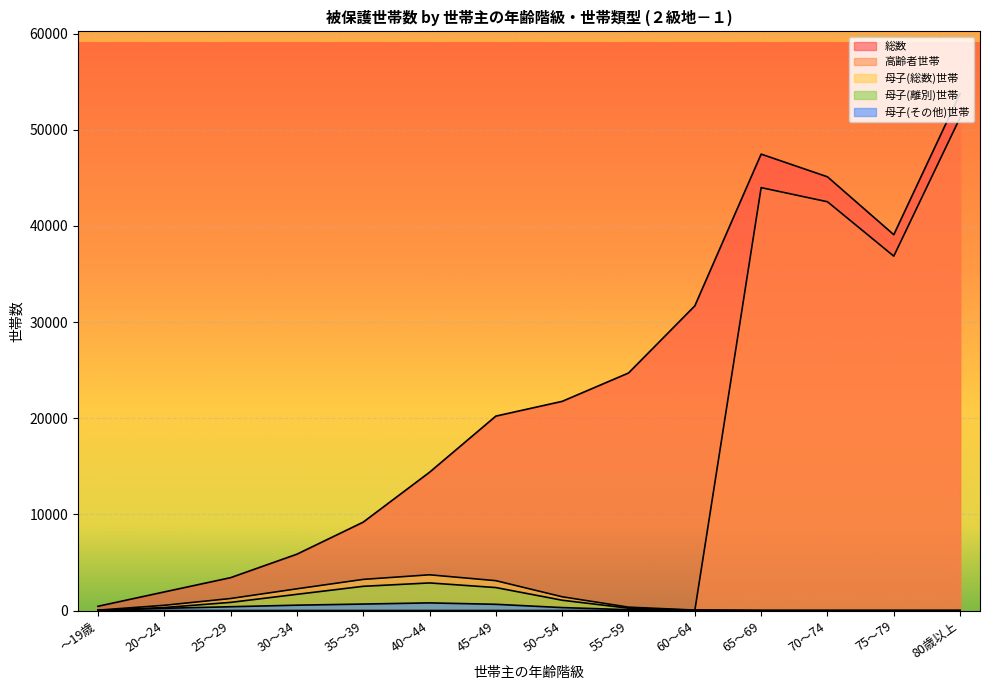

What is the difference between the maximum and minimum values in the 総数 series?

53331